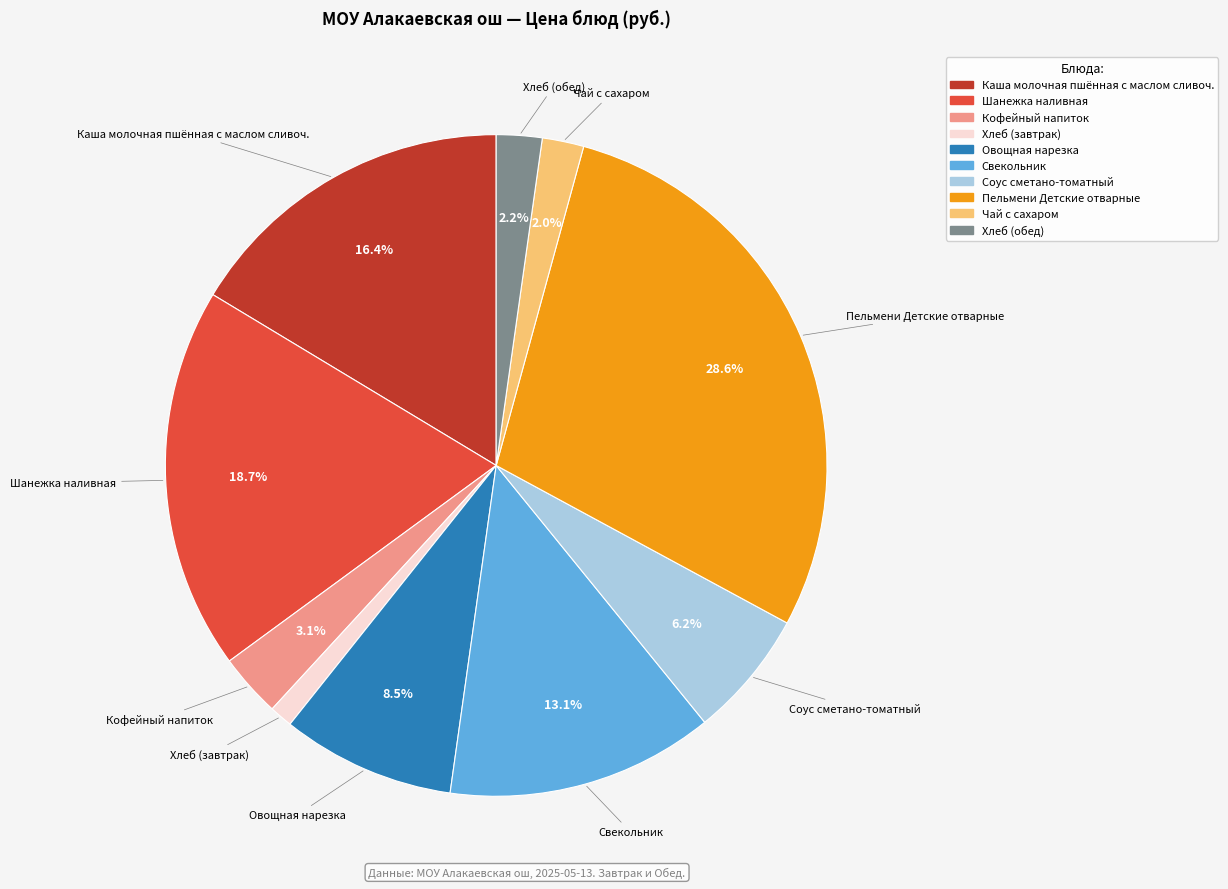

To the nearest percent, what percentage of the pie is Свекольник?

13%